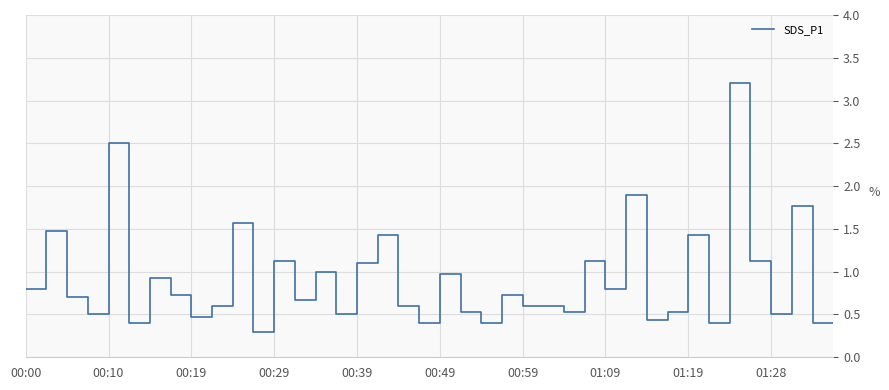

What is the difference between the maximum and minimum values?

2.9